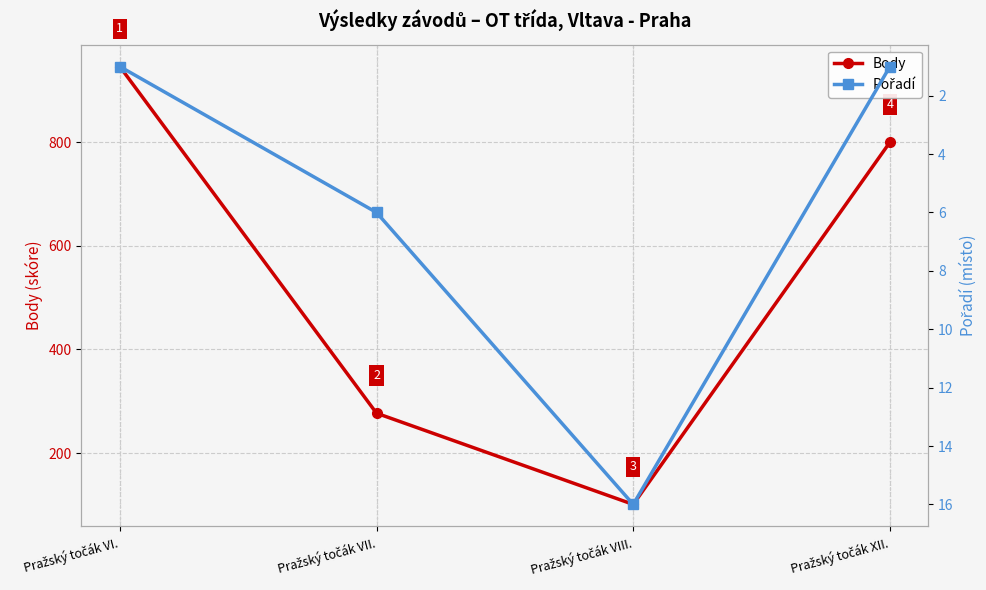

List the series in order of their peak value, lowest first.

Pořadí, Body